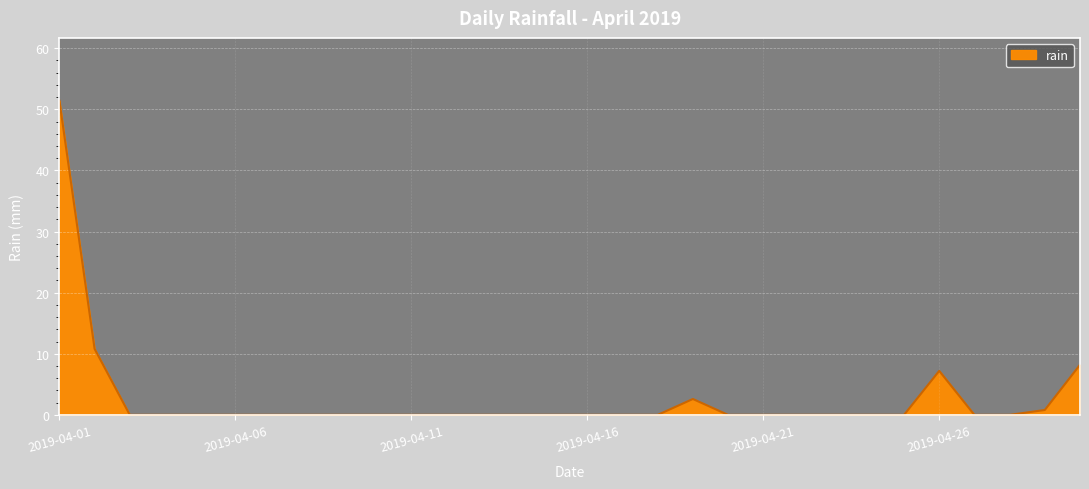

What is the maximum value shown in the chart?

51.4